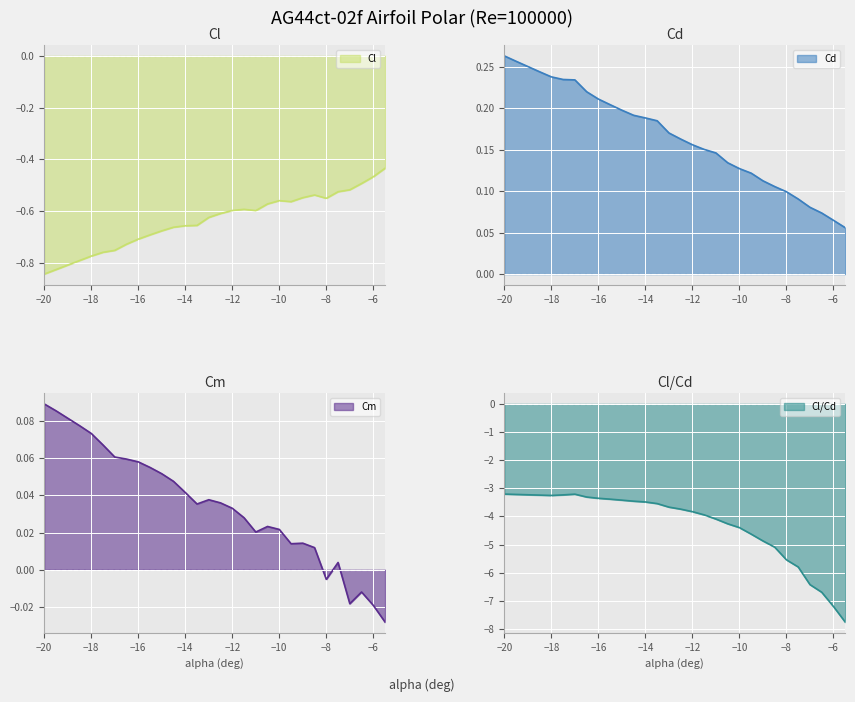

The Cl/Cd series shows -6.5 at −10. True or false?

False